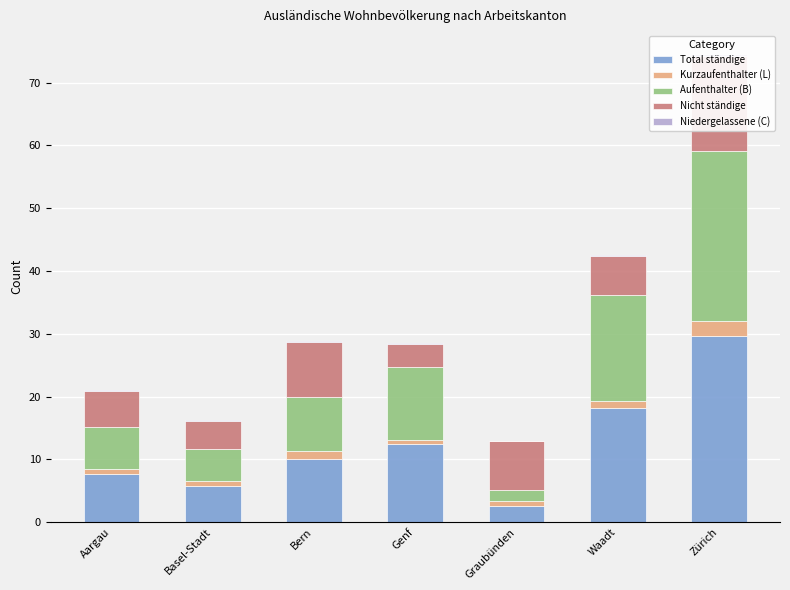

What is the sum of the Total ständige values at Waadt and Basel-Stadt?

24.0